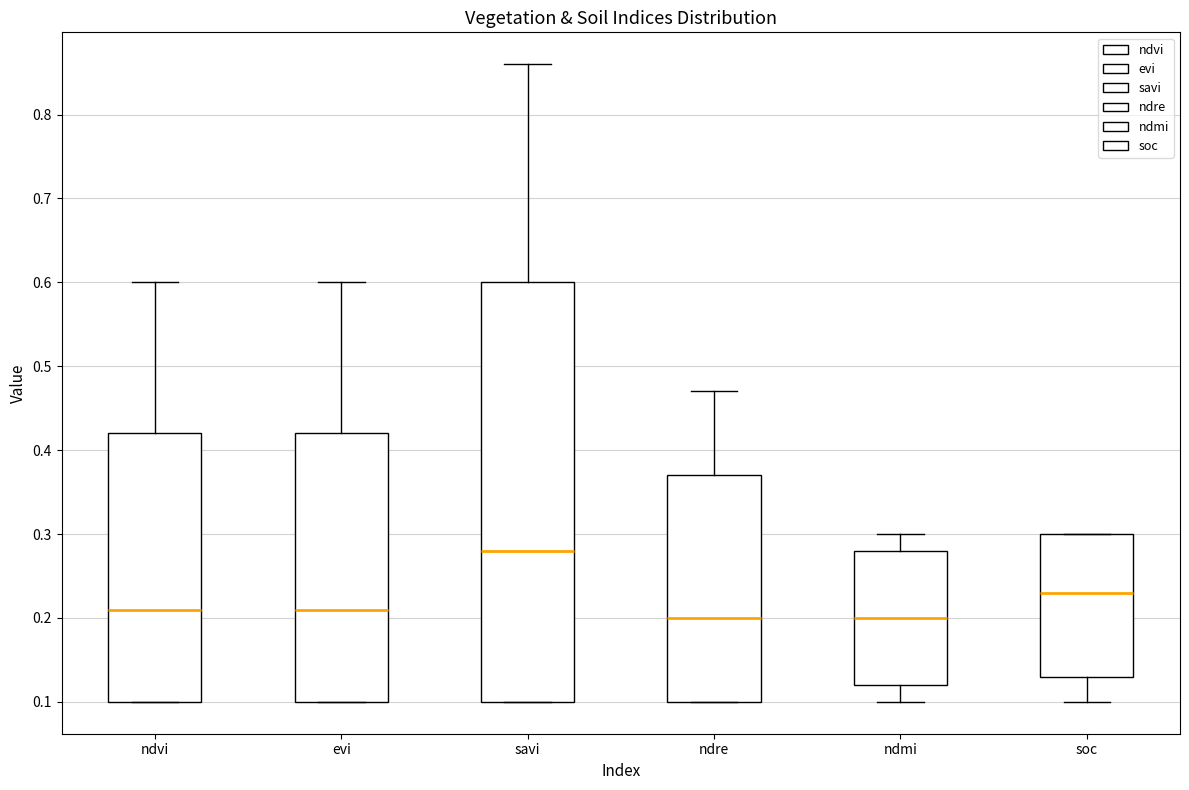

Where does the median line of the box for ndmi sit on the y-axis? The values are not printed on the chart, so give them approximately, as read against the axis.

0.20